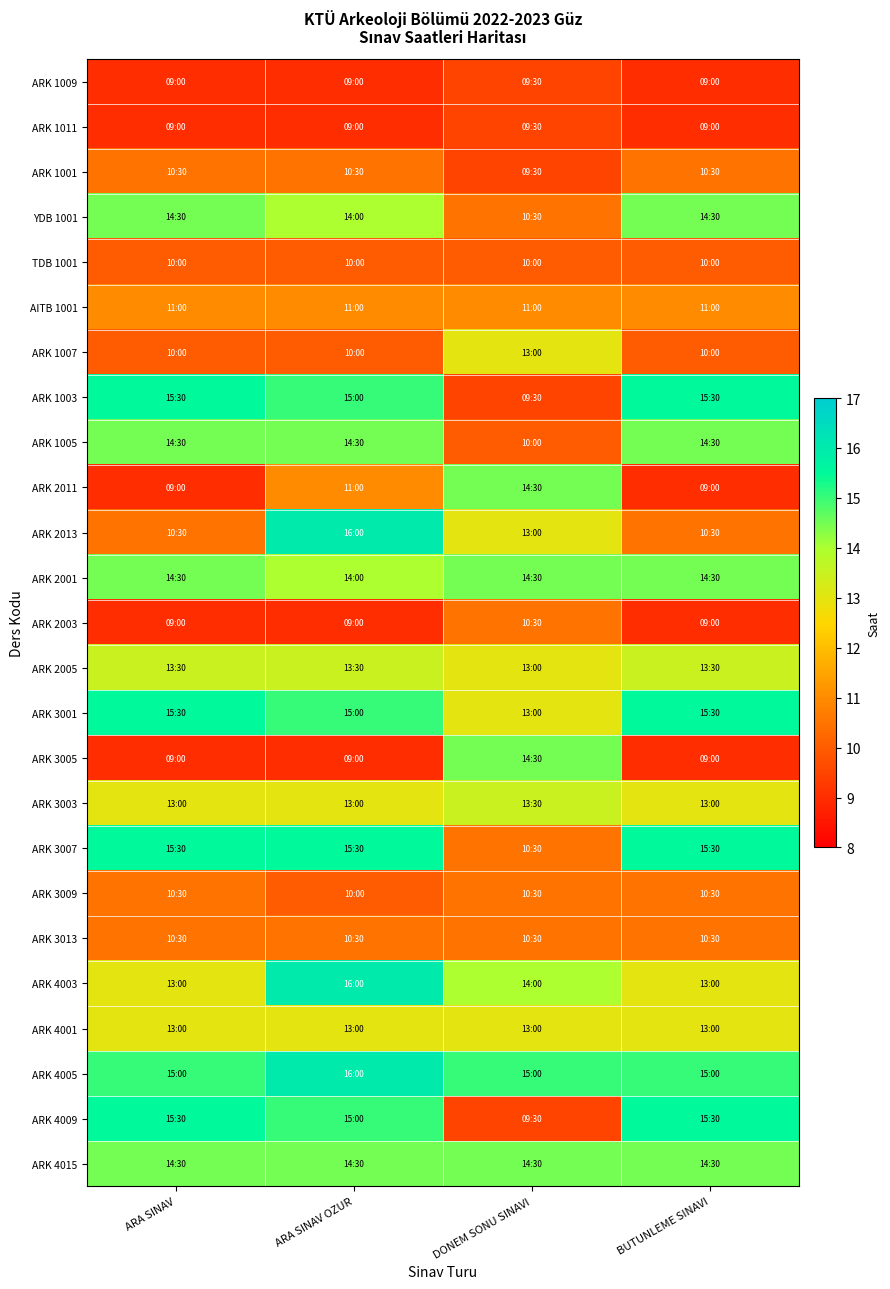

Which series changed the most between ARA SINAV and DONEM SONU SINAVI?

ARK 1003